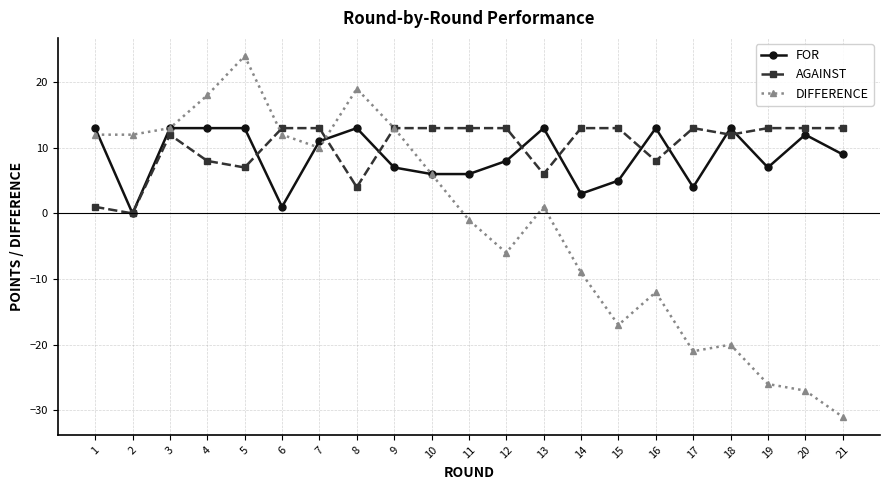

What is the greatest value displayed?

24